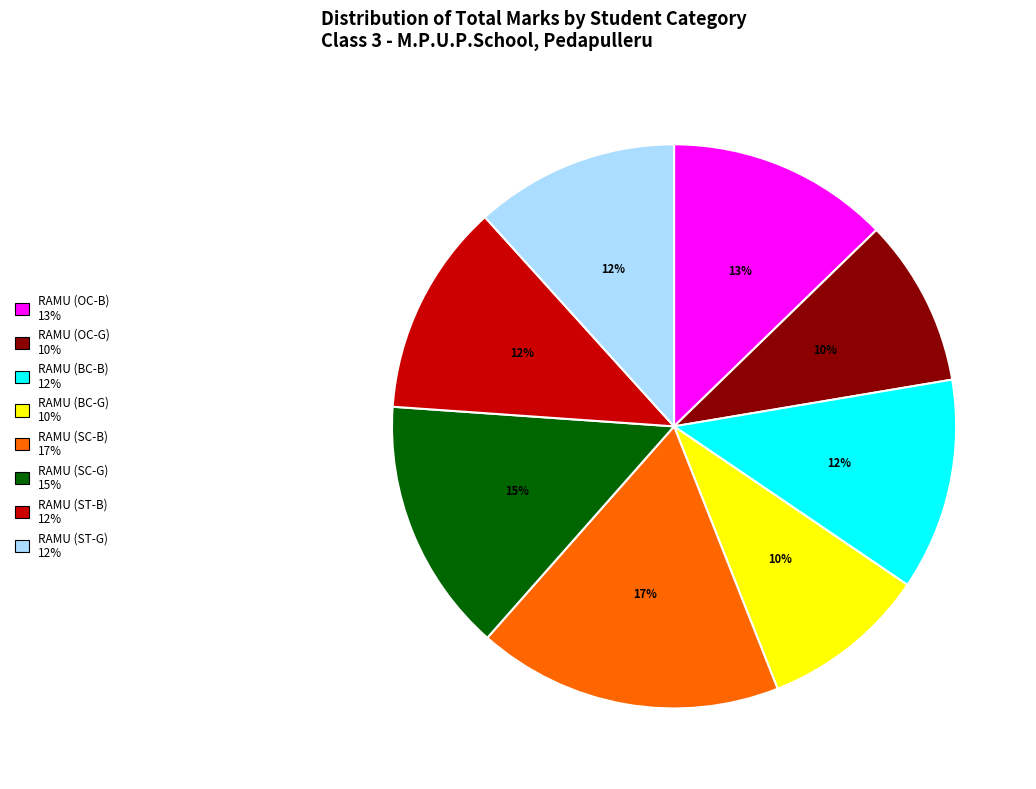

To the nearest percent, what is the difference between the RAMU (SC-G) and RAMU (ST-G) slice percentages?

3%